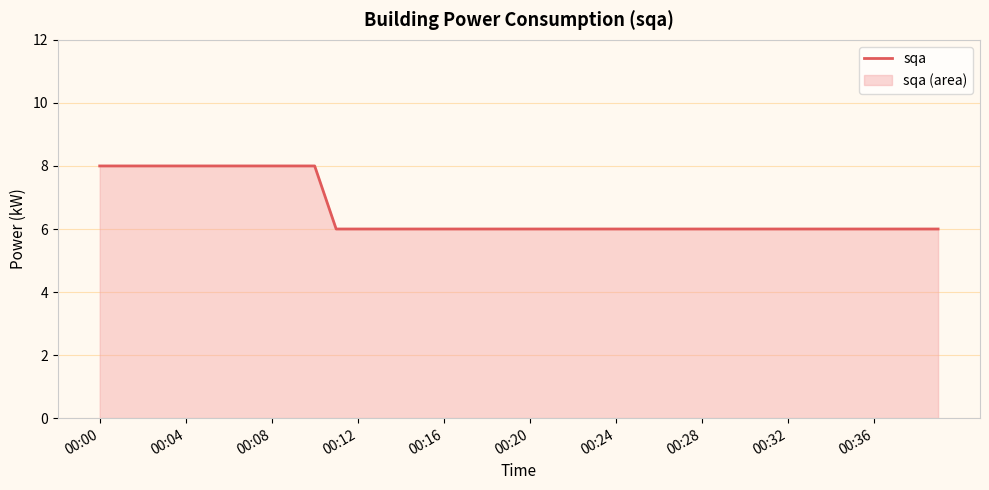

True or false: the data shows 12 at 00:04.

False